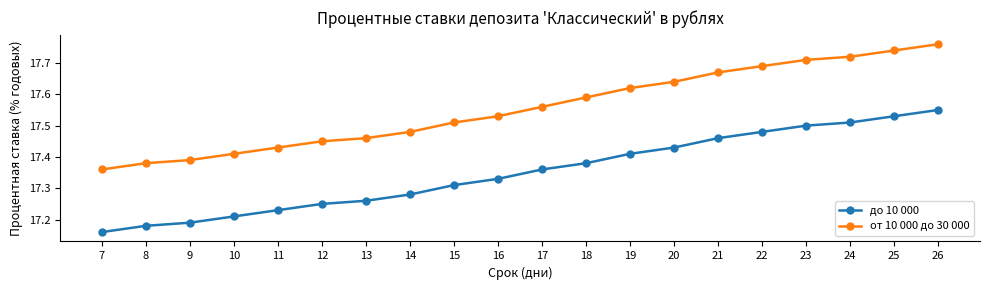

Which series has the largest total across all categories?

от 10 000 до 30 000